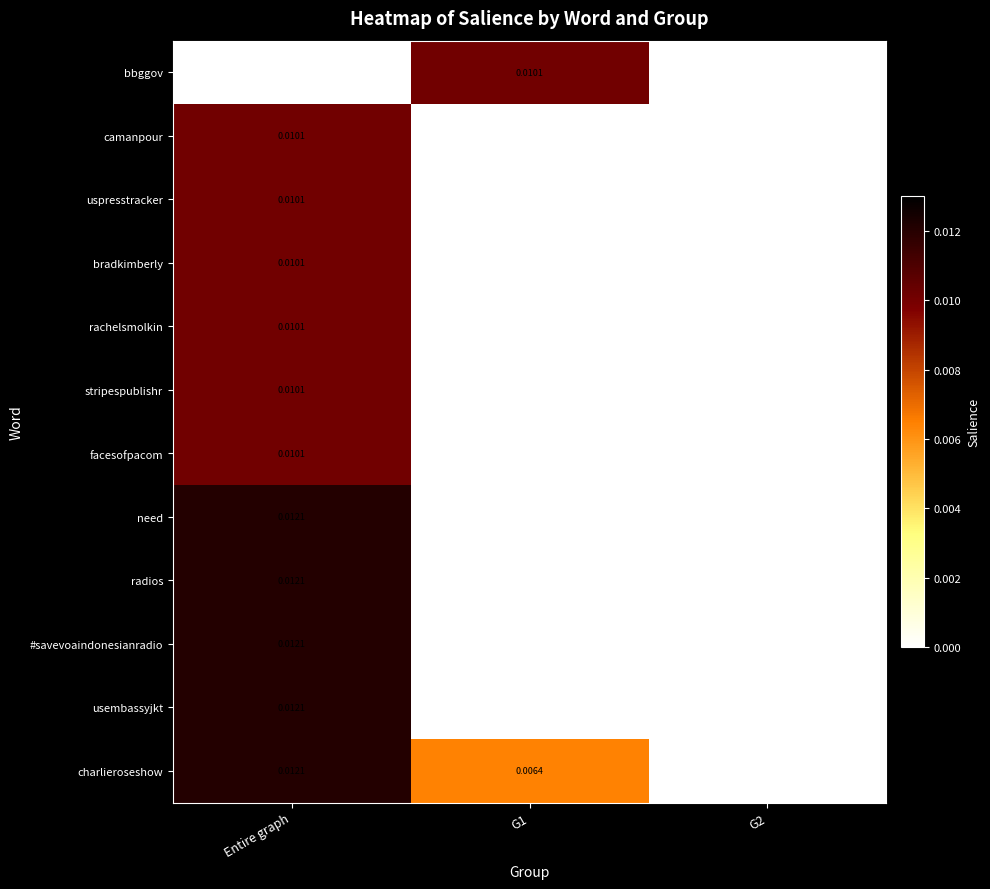

Between G1 and G2, which series saw the biggest shift?

bbggov